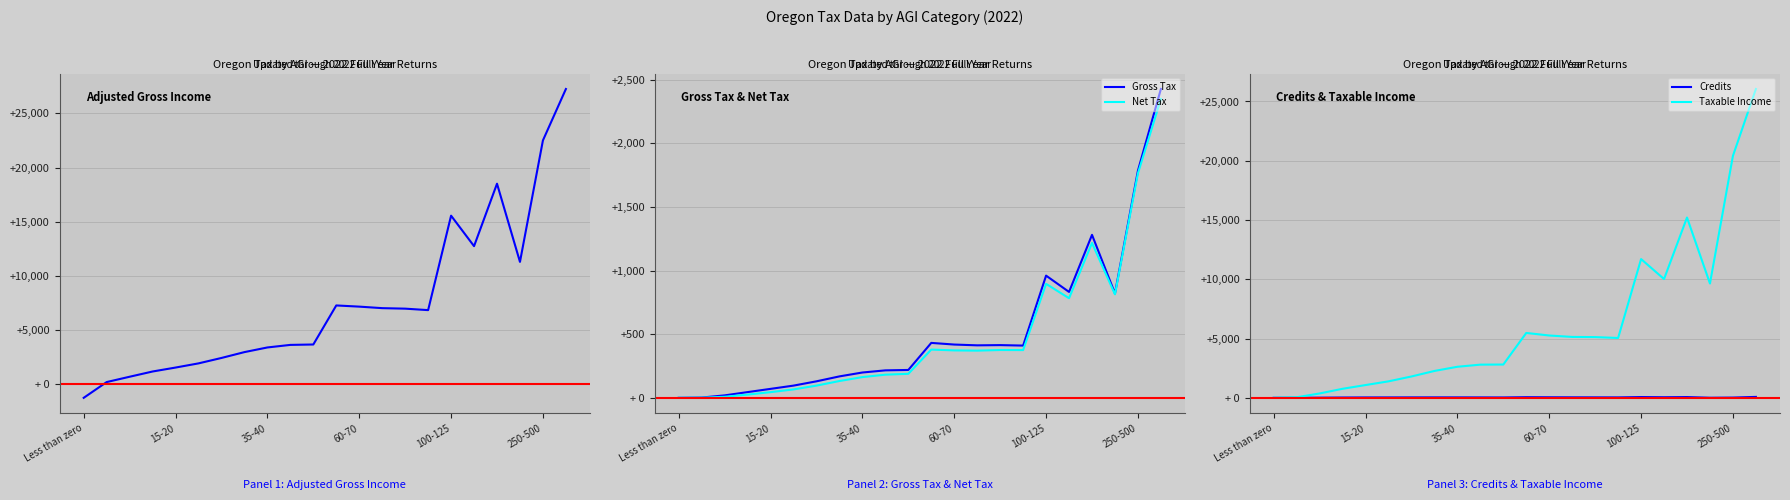

How many lines are shown in the chart?

5